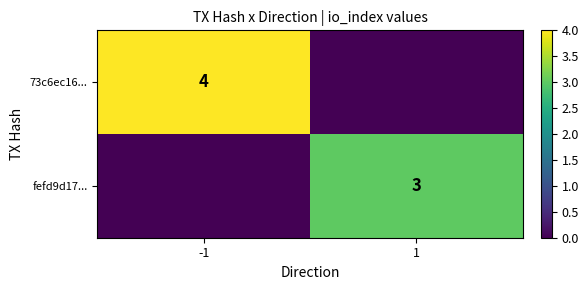

True or false: 73c6ec16... has a value of 4 at -1.

True